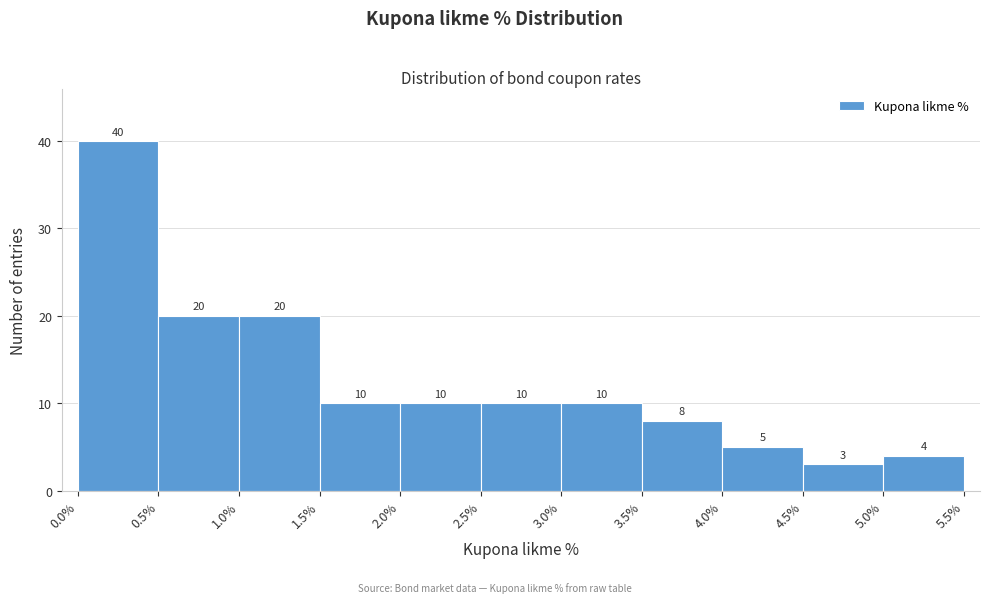

Reading left to right, transcribe this chart: for each bar, give the range it covers on the x-axis and its height.

0.0% to 0.5%: 40
0.5% to 1.0%: 20
1.0% to 1.5%: 20
1.5% to 2.0%: 10
2.0% to 2.5%: 10
2.5% to 3.0%: 10
3.0% to 3.5%: 10
3.5% to 4.0%: 8
4.0% to 4.5%: 5
4.5% to 5.0%: 3
5.0% to 5.5%: 4